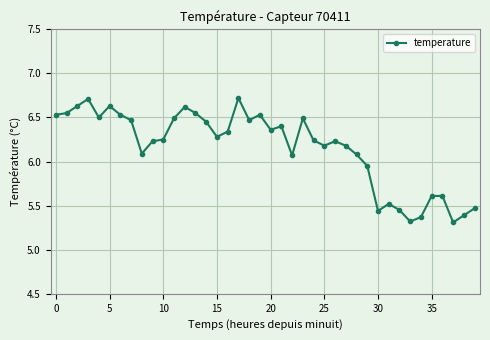

What is the smallest value displayed?

5.3